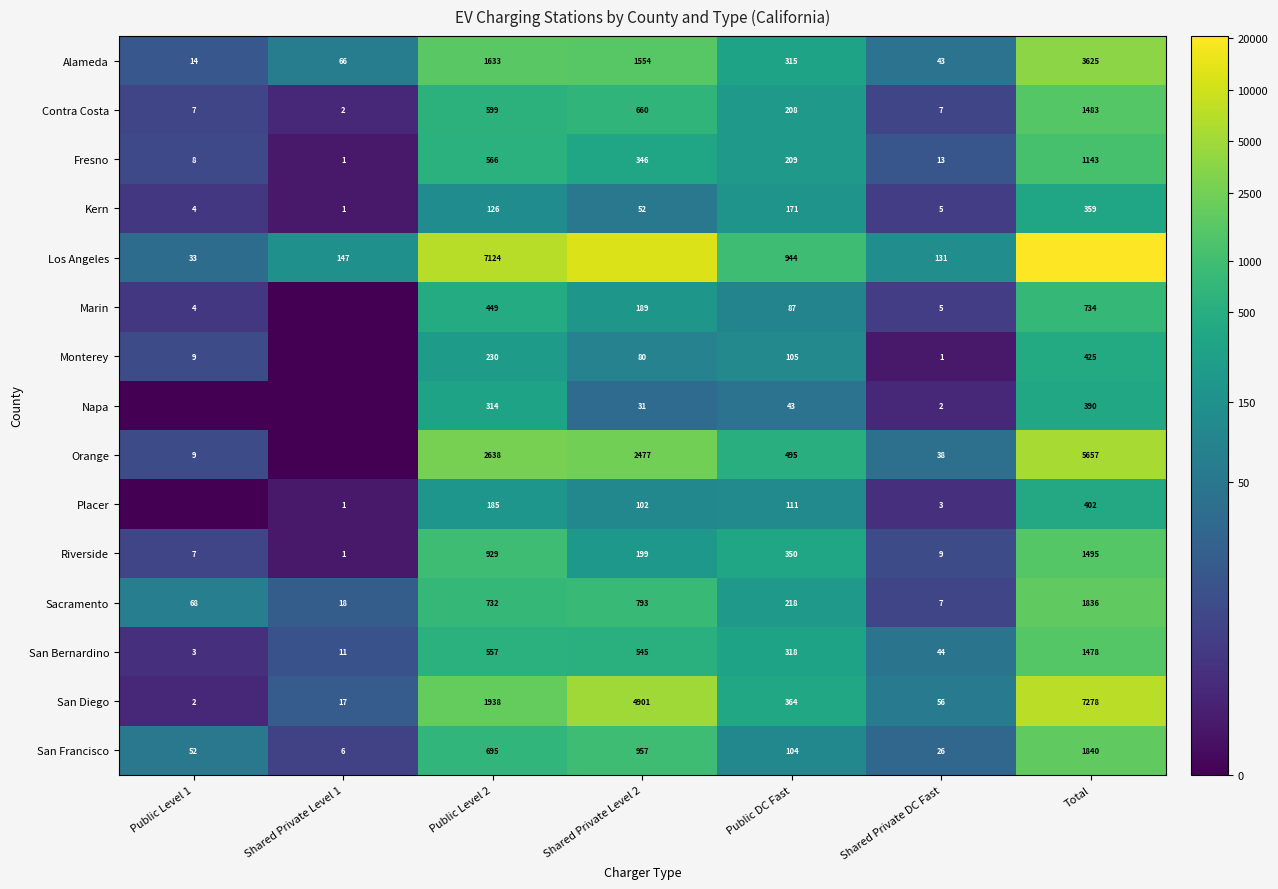

How many data points does each series have?

7